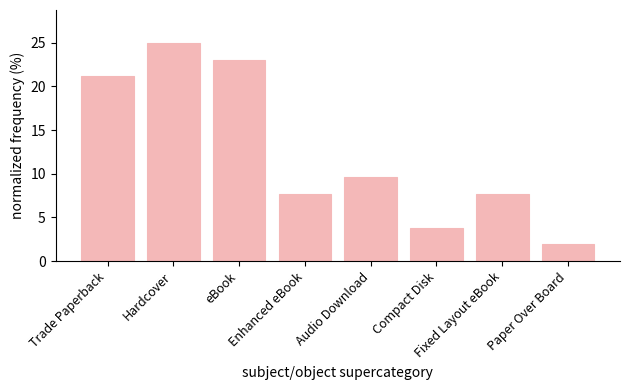

What is the difference between the second highest and minimum values?

21.2